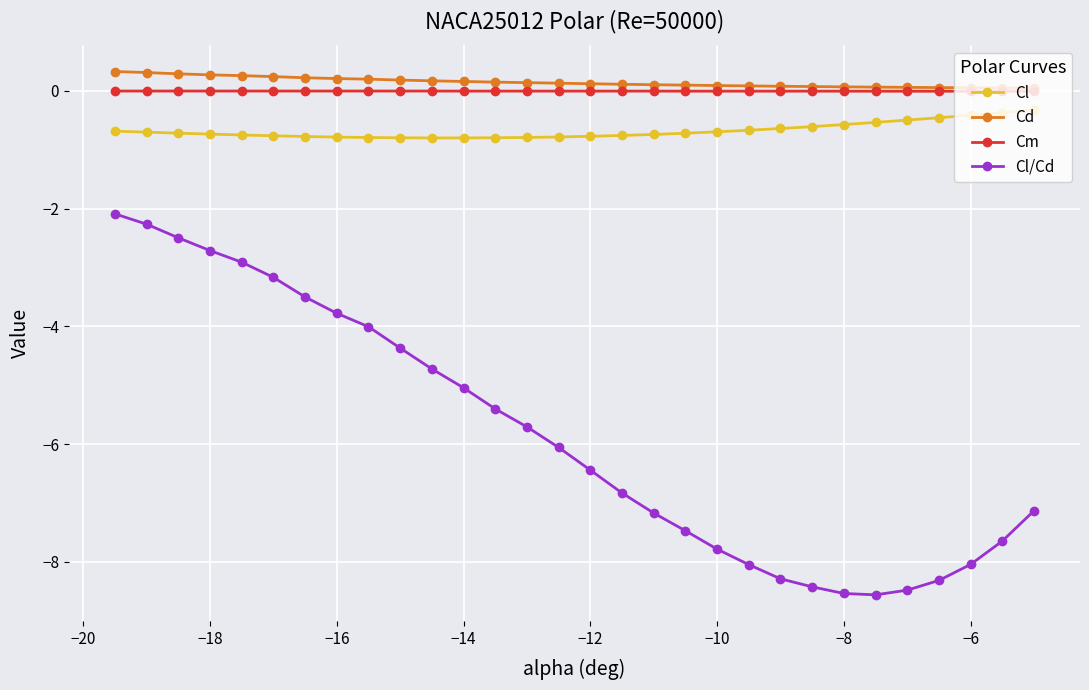

How many lines are shown in the chart?

4